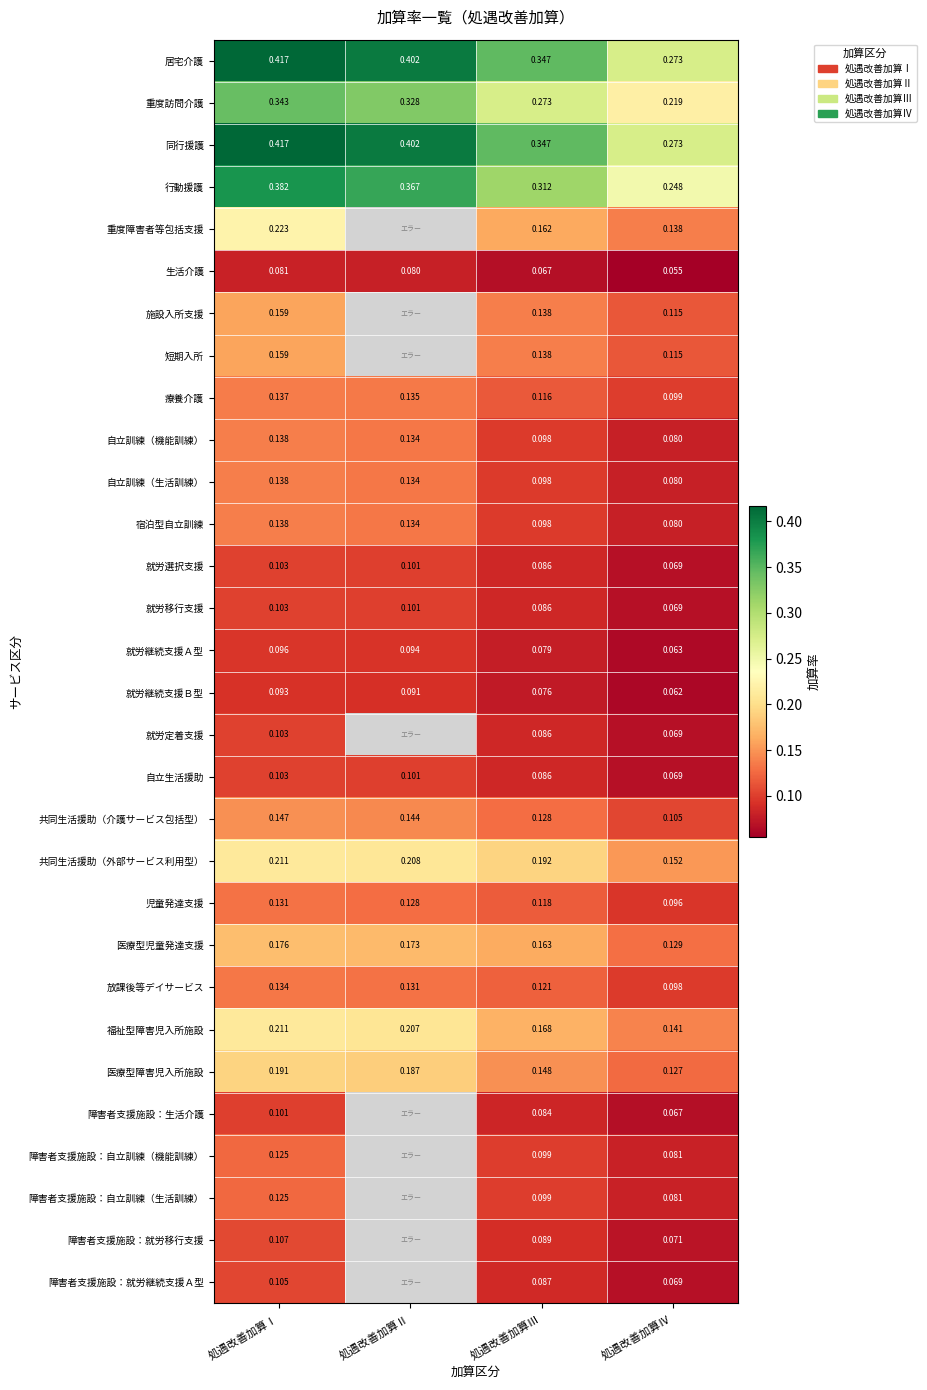

Rank the categories by 就労継続支援Ｂ型 value from highest to lowest.

処遇改善加算Ⅰ, 処遇改善加算Ⅱ, 処遇改善加算Ⅲ, 処遇改善加算Ⅳ